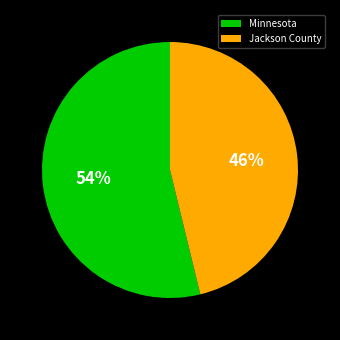

Between Minnesota and Jackson County, which is larger?

Minnesota